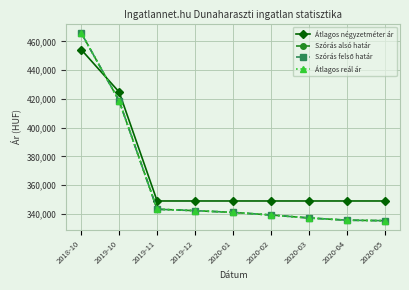

Is this an area chart (filled region under the line)?

No